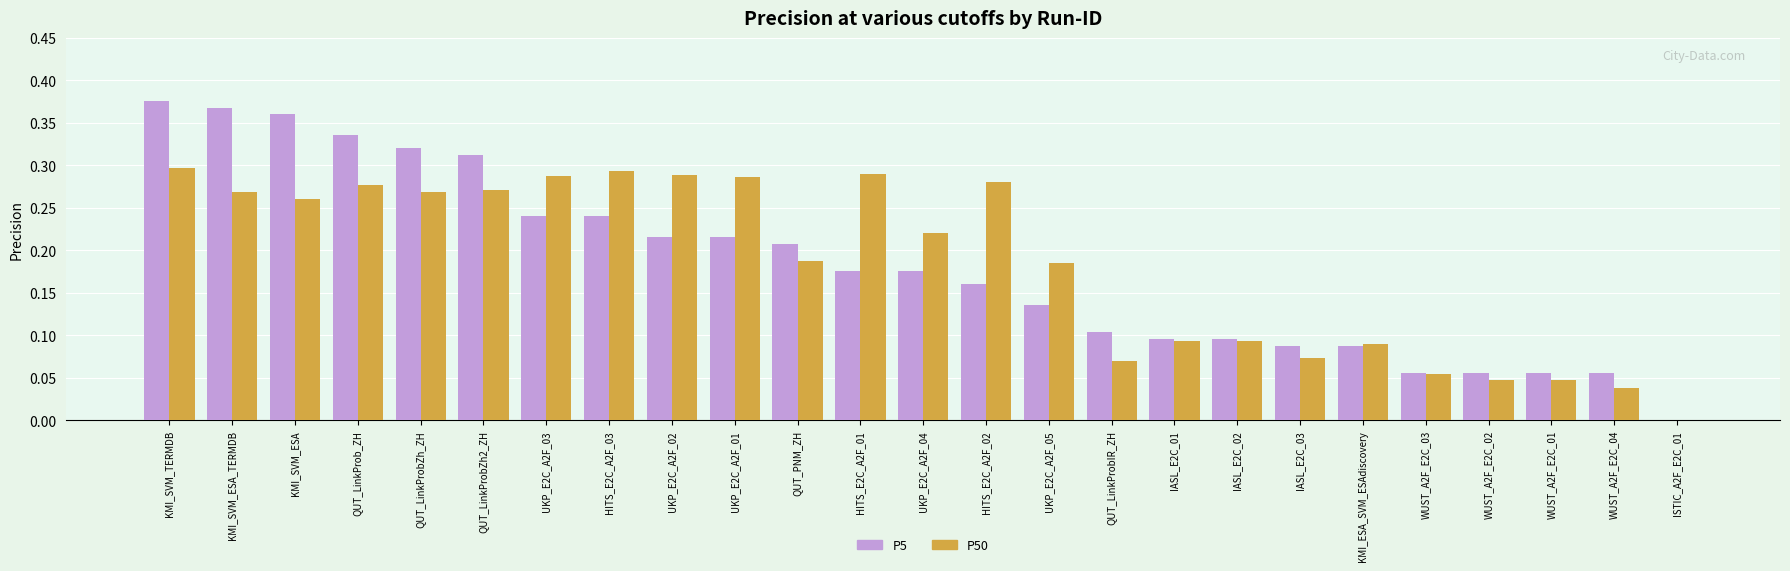

True or false: P5 has a value of 0.1 at UKP_E2C_A2F_02.

False